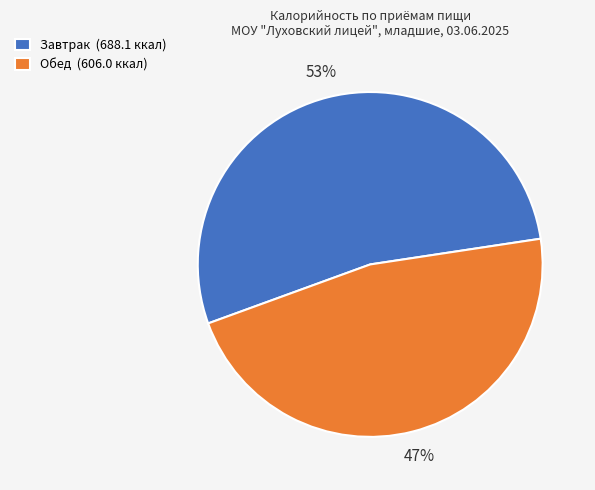

How many slices are in this pie chart?

2